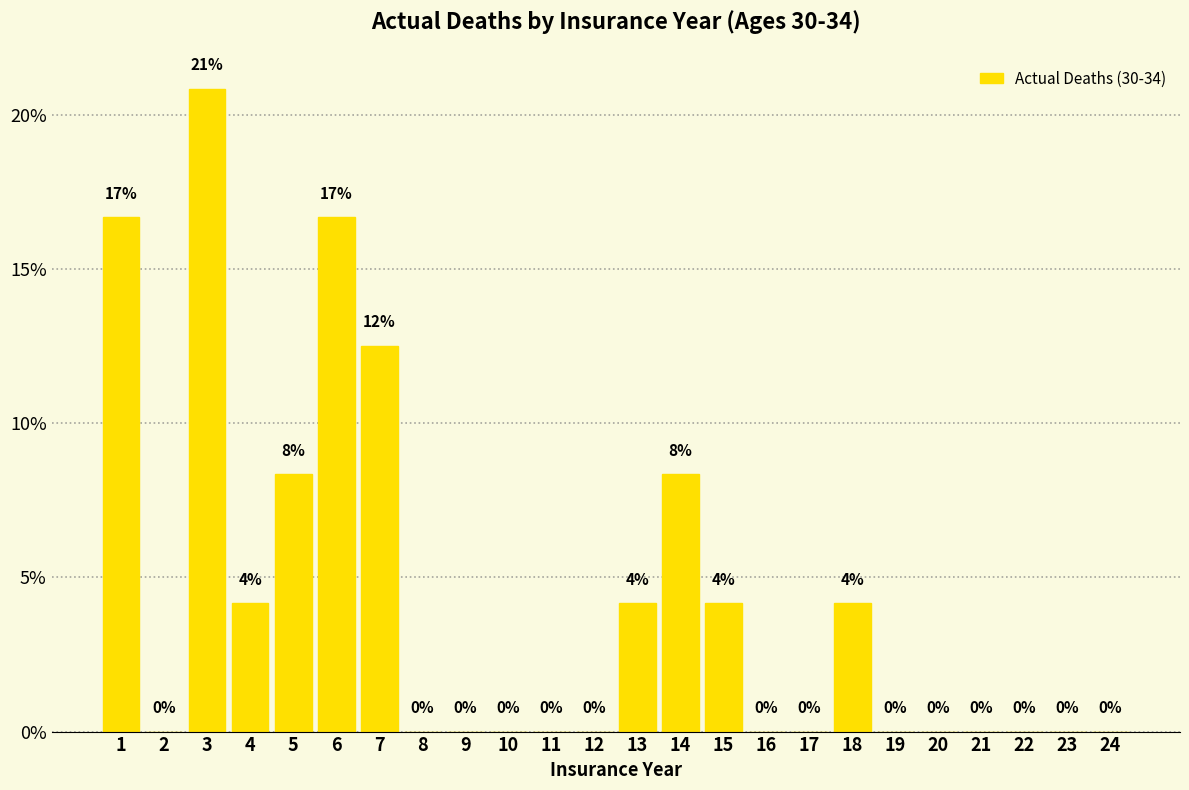

Which has a higher value, 23 or 14?

14